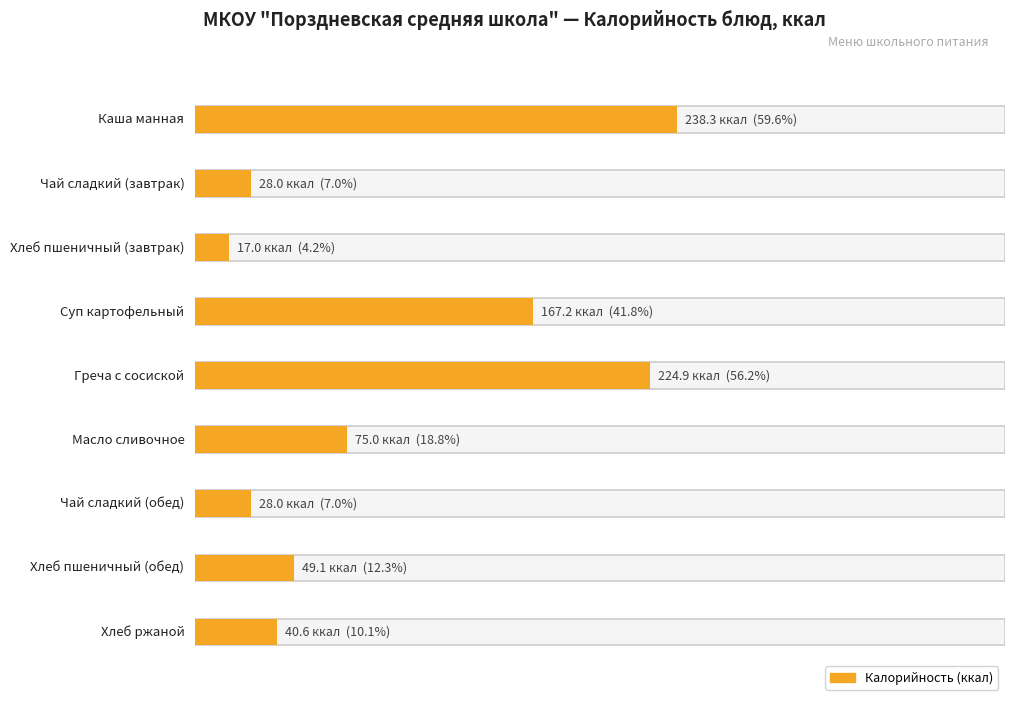

What is the difference between the maximum and minimum values?

221.3